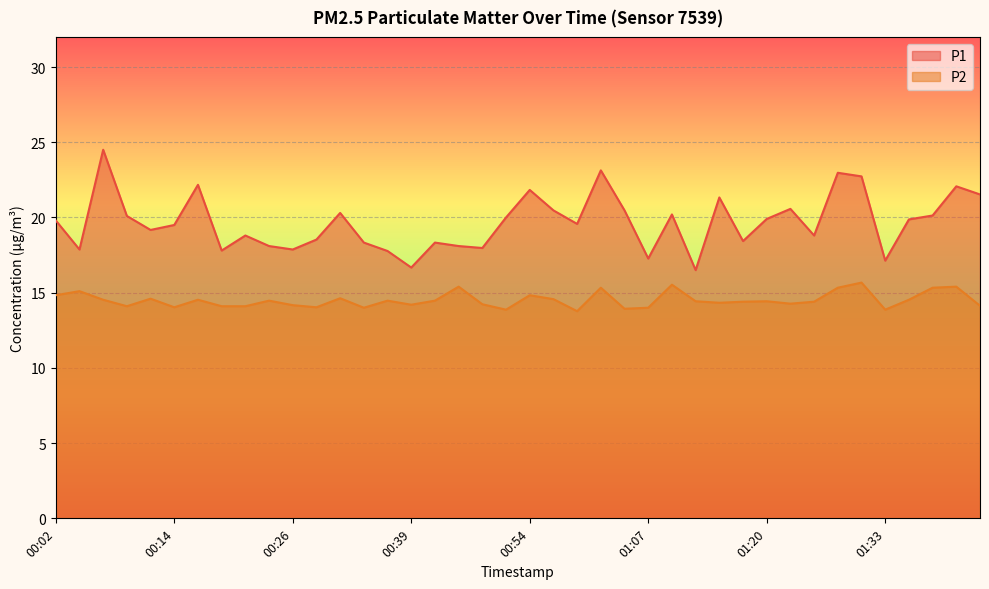

True or false: P2 has more than 0 points higher than both neighbors.

True